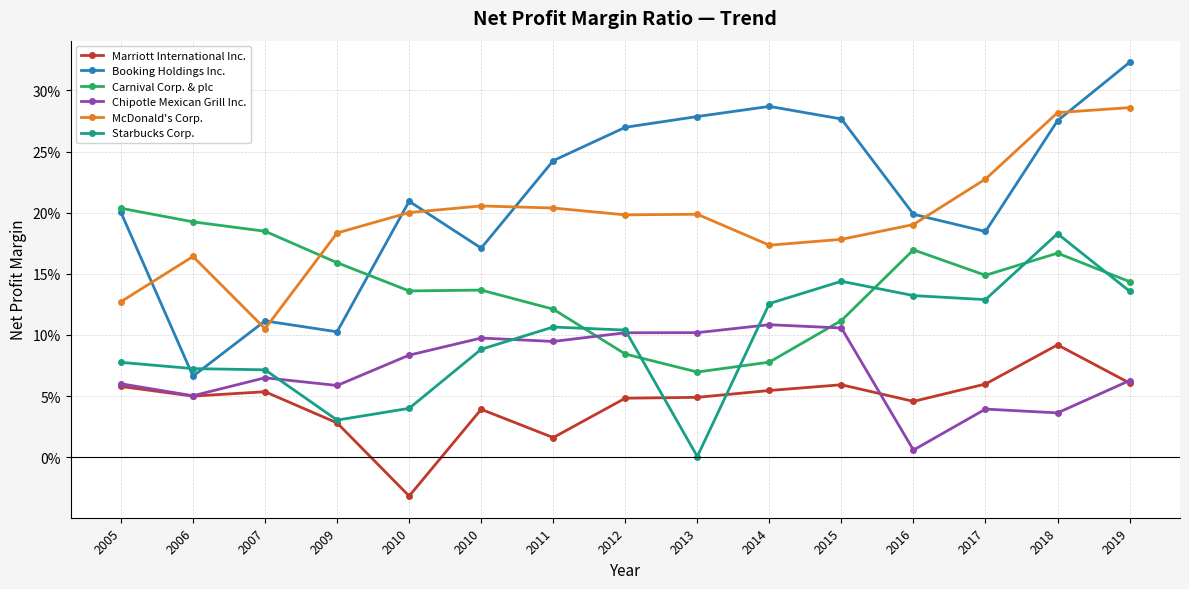

True or false: Marriott International Inc. has a value of -0.0 at 2010.

False